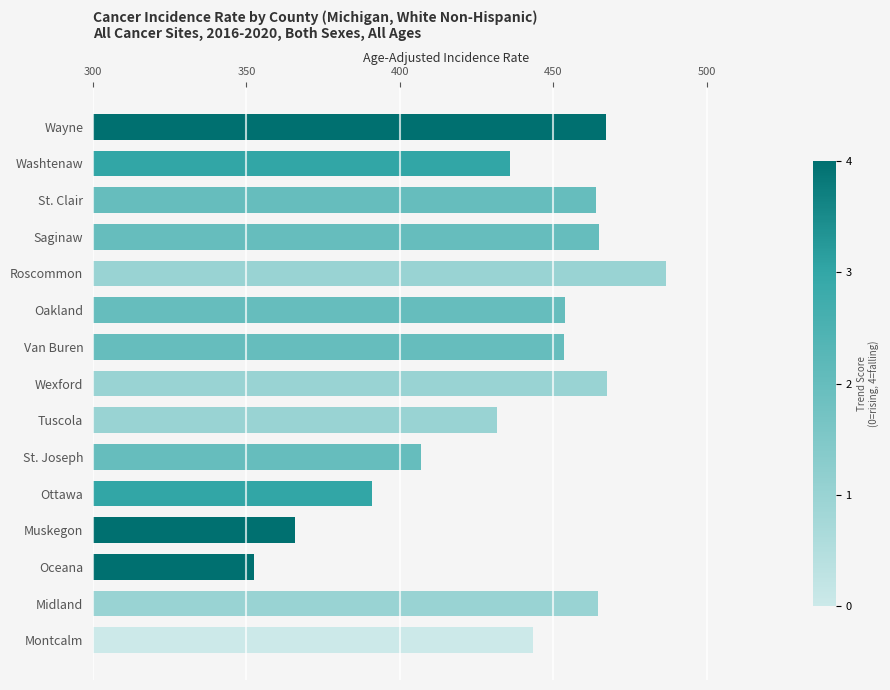

Are the bars horizontal?

Yes